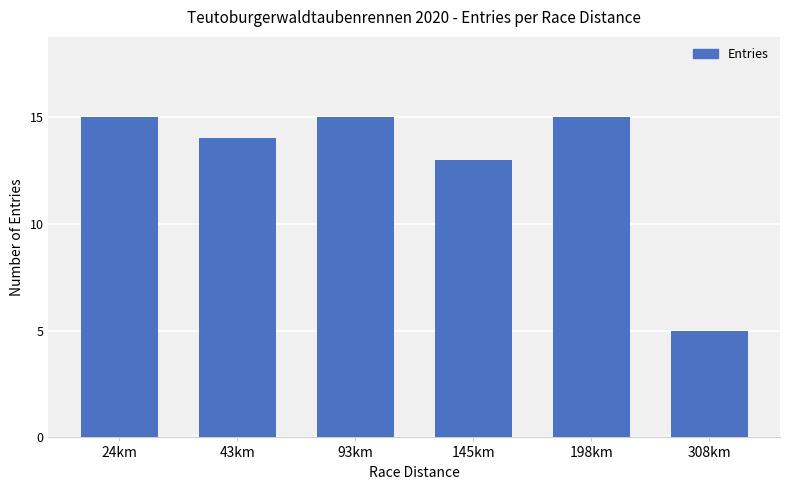

Reading left to right, transcribe all the data shown in this chart.

24km=15	43km=14	93km=15	145km=13	198km=15	308km=5